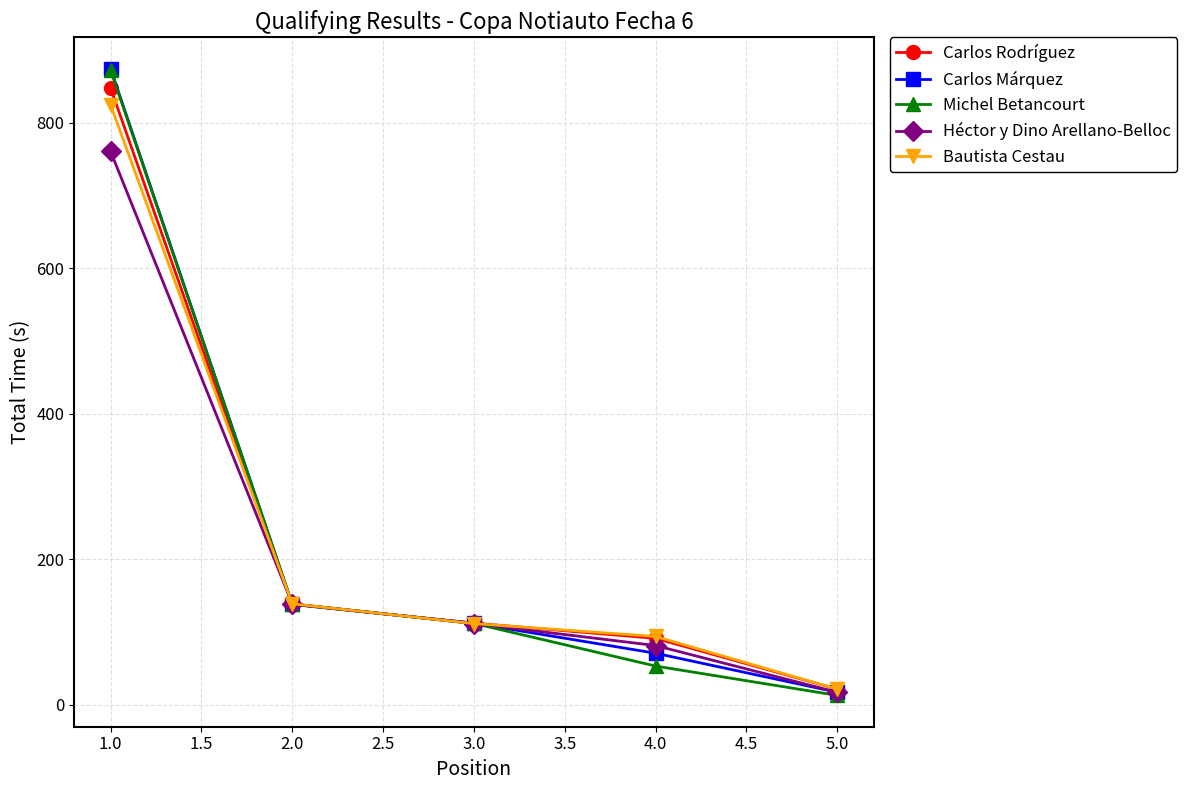

At which category is the sum across all series the highest?

1.0